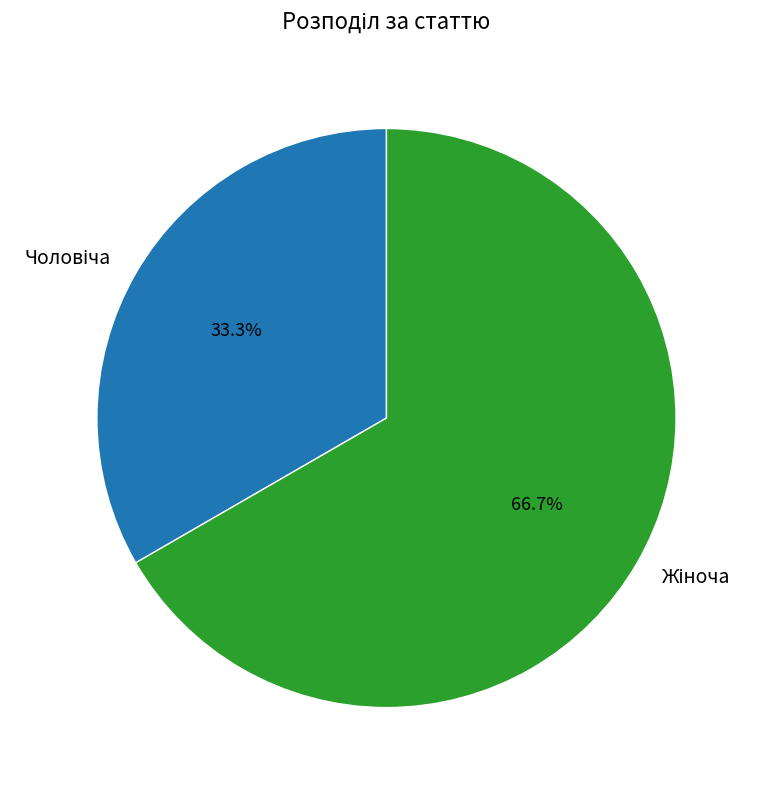

Is there a majority slice in this chart?

Yes